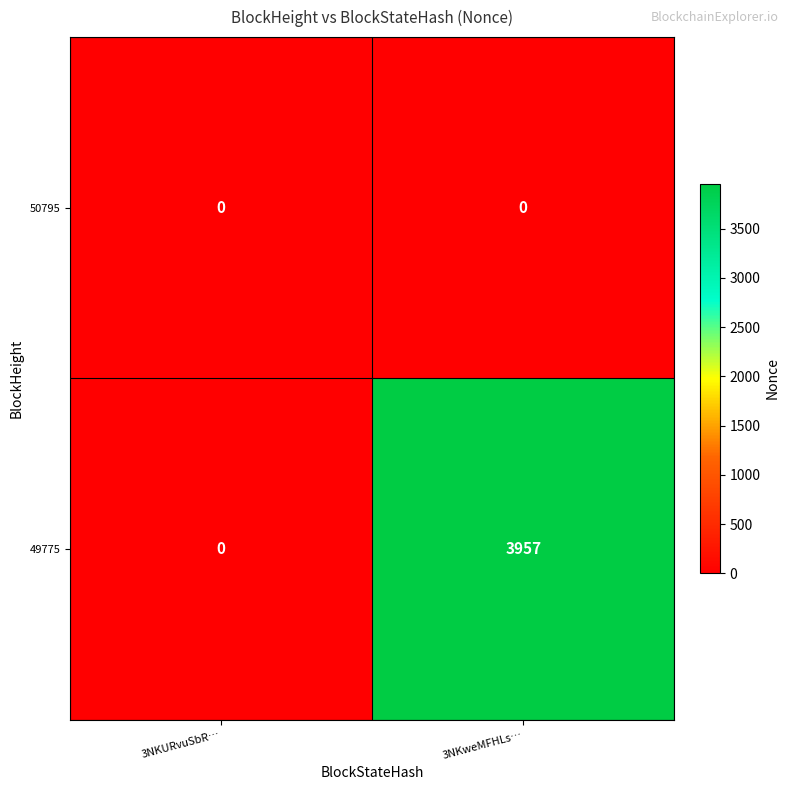

Which series has the largest range (max minus min)?

49775